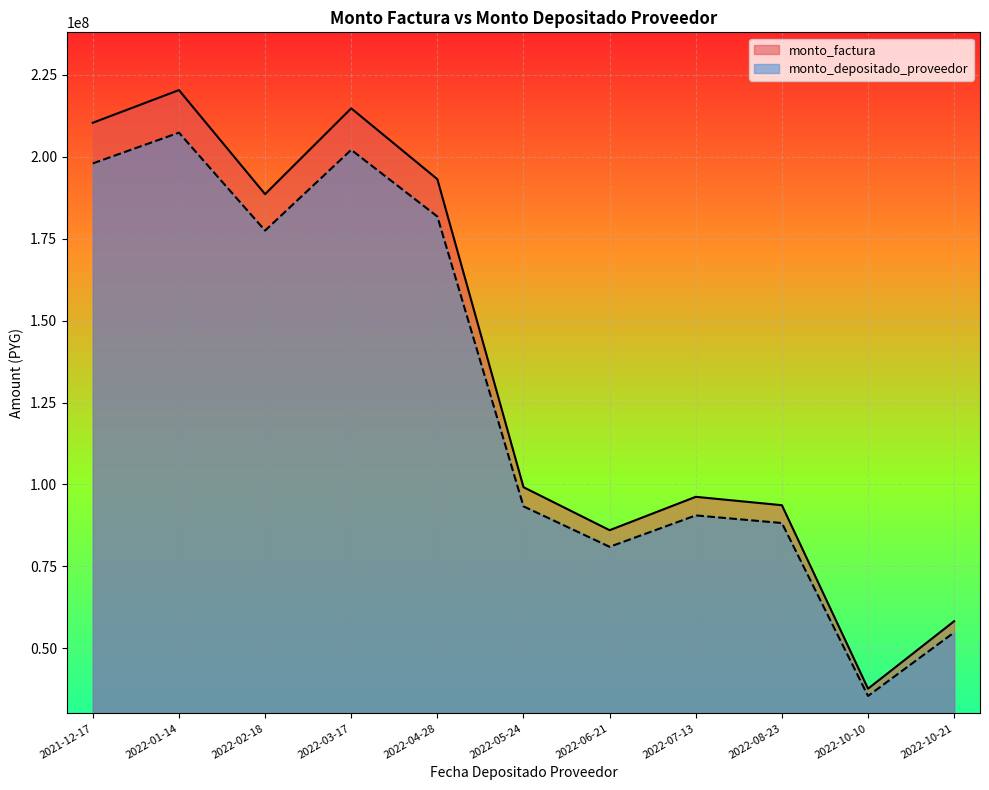

At which category is the sum across all series the highest?

2022-01-14